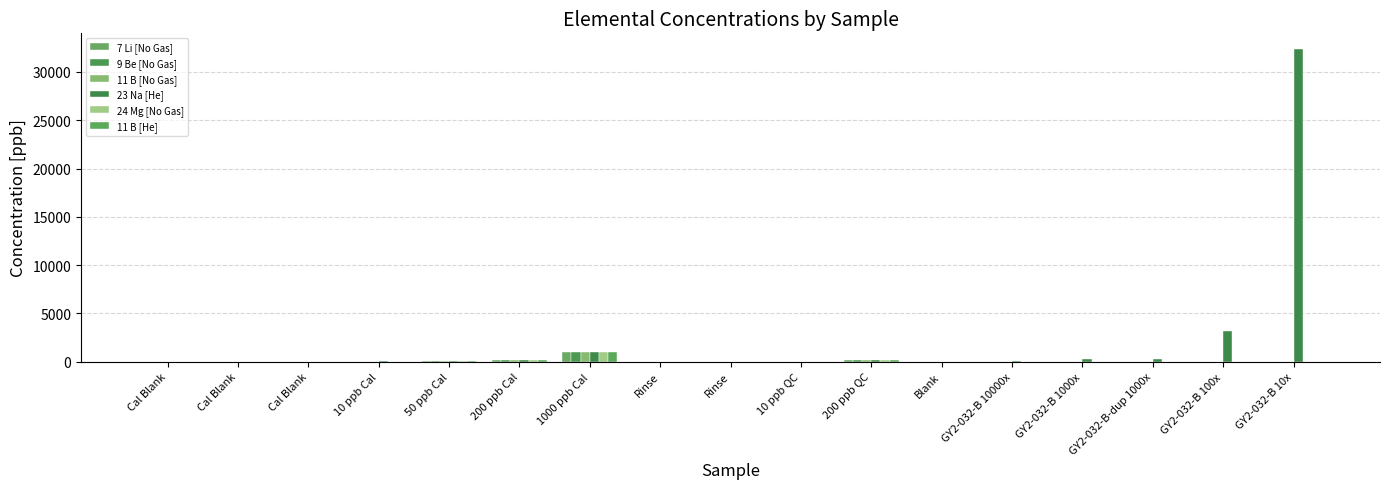

Reading right to left, list all the values displayed in this chart.

7 Li [No Gas]: GY2-032-B 10x=0.1	GY2-032-B 100x=0.0	GY2-032-B-dup 1000x=0.0	GY2-032-B 1000x=0.0	GY2-032-B 10000x=0.1	Blank=0.5	200 ppb QC=192.2	10 ppb QC=10.7	Rinse=0.7	Rinse=1.2	1000 ppb Cal=1000.2	200 ppb Cal=199.2	50 ppb Cal=48.6	10 ppb Cal=9.8	Cal Blank=0.0	Cal Blank=0.0	Cal Blank=0.0
9 Be [No Gas]: GY2-032-B 10x=0.0	GY2-032-B 100x=0.1	GY2-032-B-dup 1000x=0.0	GY2-032-B 1000x=0.0	GY2-032-B 10000x=0.0	Blank=0.4	200 ppb QC=208.7	10 ppb QC=9.0	Rinse=0.3	Rinse=1.1	1000 ppb Cal=998.5	200 ppb Cal=207.5	50 ppb Cal=50.1	10 ppb Cal=10.7	Cal Blank=0.0	Cal Blank=0.0	Cal Blank=0.0
11 B [No Gas]: GY2-032-B 10x=0.0	GY2-032-B 100x=0.0	GY2-032-B-dup 1000x=0.0	GY2-032-B 1000x=0.0	GY2-032-B 10000x=0.0	Blank=0.0	200 ppb QC=191.2	10 ppb QC=9.9	Rinse=0.0	Rinse=0.1	1000 ppb Cal=1000.0	200 ppb Cal=200.0	50 ppb Cal=49.5	10 ppb Cal=9.6	Cal Blank=0.0	Cal Blank=0.0	Cal Blank=0.0
23 Na [He]: GY2-032-B 10x=32368.9	GY2-032-B 100x=3185.8	GY2-032-B-dup 1000x=331.9	GY2-032-B 1000x=336.8	GY2-032-B 10000x=30.4	Blank=0.0	200 ppb QC=203.7	10 ppb QC=24.6	Rinse=0.0	Rinse=0.0	1000 ppb Cal=997.9	200 ppb Cal=210.7	50 ppb Cal=73.6	10 ppb Cal=36.6	Cal Blank=0.0	Cal Blank=0.0	Cal Blank=0.0
24 Mg [No Gas]: GY2-032-B 10x=2.3	GY2-032-B 100x=1.9	GY2-032-B-dup 1000x=1.7	GY2-032-B 1000x=1.7	GY2-032-B 10000x=1.8	Blank=0.0	200 ppb QC=196.9	10 ppb QC=16.7	Rinse=0.0	Rinse=0.0	1000 ppb Cal=998.4	200 ppb Cal=207.3	50 ppb Cal=51.0	10 ppb Cal=16.3	Cal Blank=0.0	Cal Blank=0.0	Cal Blank=0.0
11 B [He]: GY2-032-B 10x=0.8	GY2-032-B 100x=0.3	GY2-032-B-dup 1000x=0.7	GY2-032-B 1000x=1.3	GY2-032-B 10000x=1.7	Blank=4.5	200 ppb QC=199.8	10 ppb QC=24.2	Rinse=6.0	Rinse=14.1	1000 ppb Cal=999.6	200 ppb Cal=201.8	50 ppb Cal=57.3	10 ppb Cal=21.1	Cal Blank=0.0	Cal Blank=0.1	Cal Blank=0.0